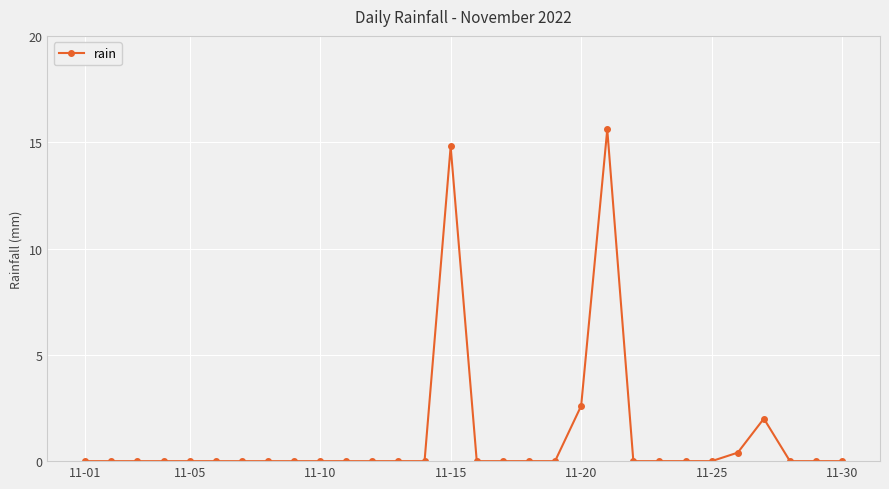

True or false: the data has more than 0 interior local peaks.

True